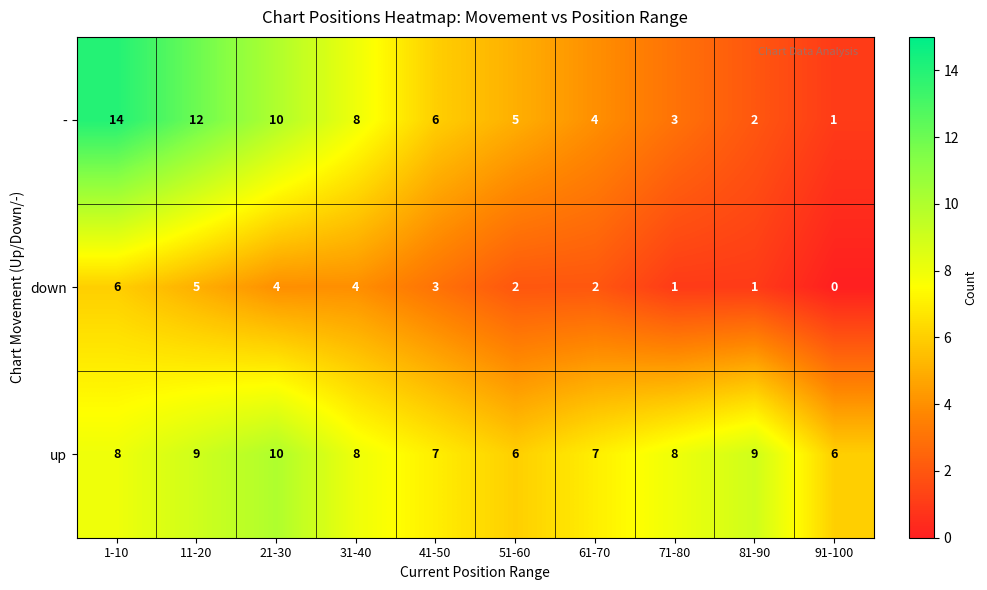

Which category has the lowest value across all series?

91-100